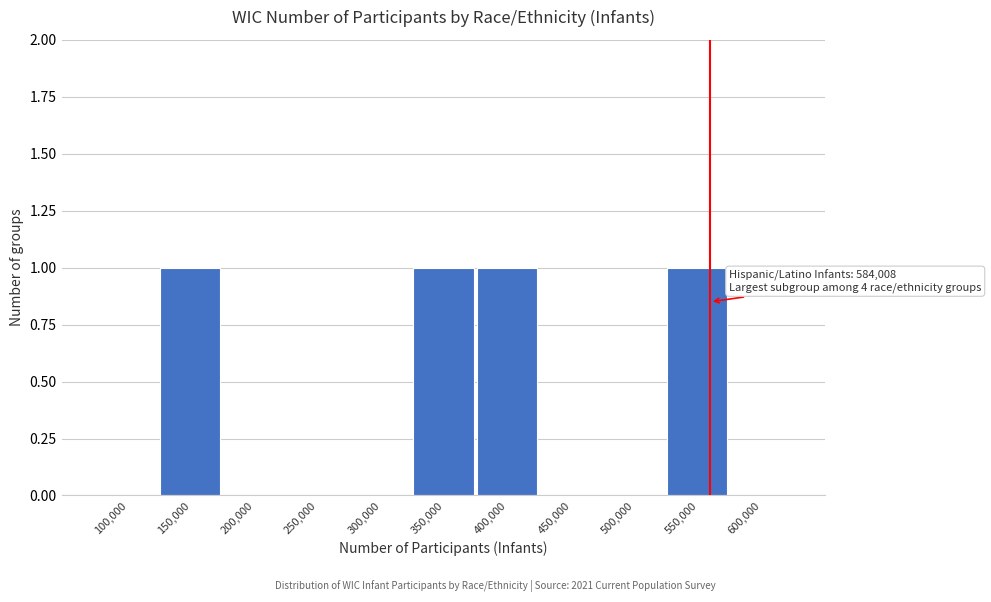

Reading right to left, extract all data points from this chart.

600,000=0	550,000=1	500,000=0	450,000=0	400,000=1	350,000=1	300,000=0	250,000=0	200,000=0	150,000=1	100,000=0